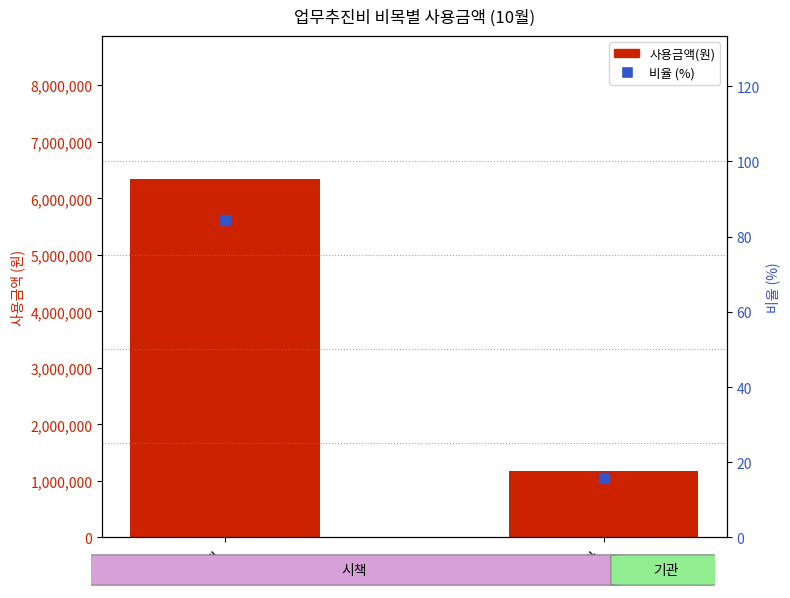

Which series has the largest Y range (max minus min)?

사용금액(원)